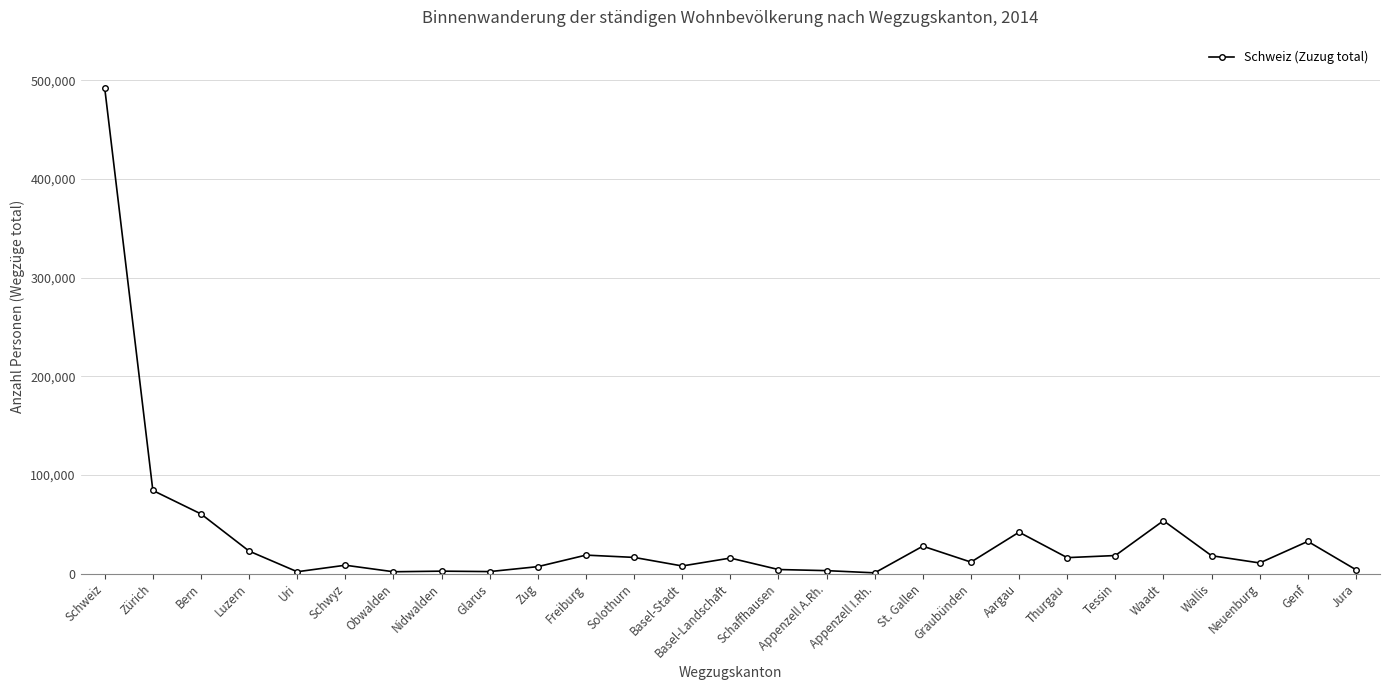

What is the difference between the second highest and second lowest values?

82420